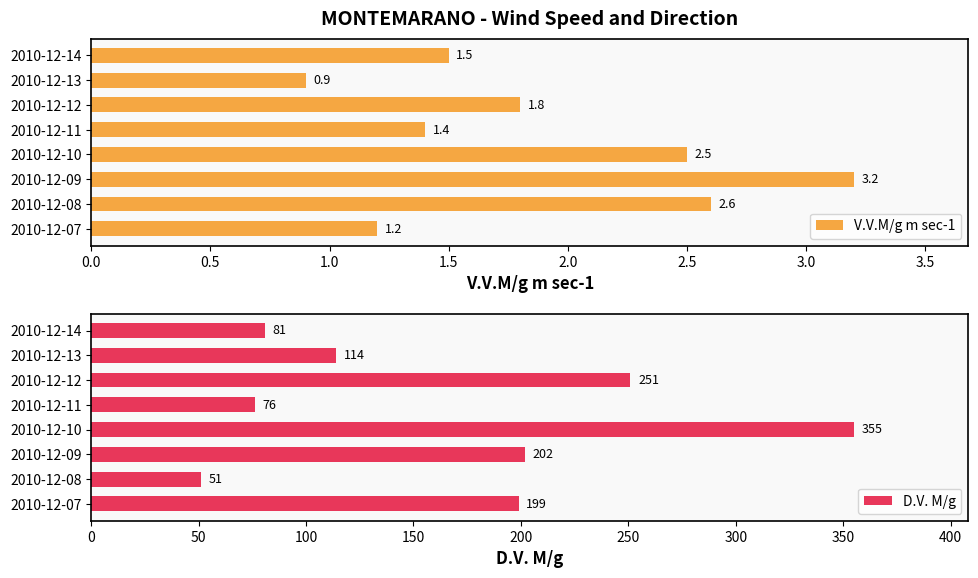

The value of V.V.M/g m sec-1 at 2010-12-10 is 3.9. True or false?

False